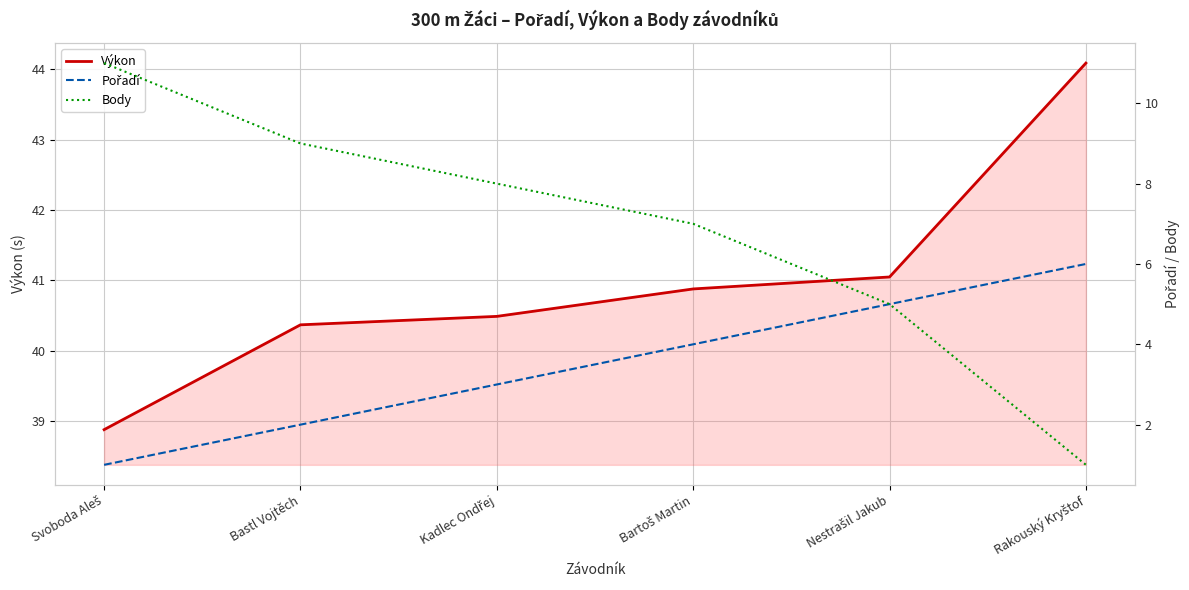

What is the difference between the maximum and second lowest values in the Pořadí series?

4.0